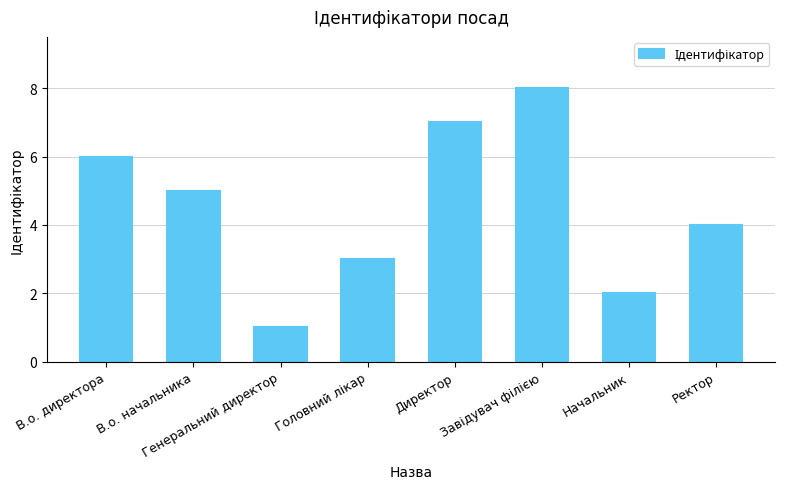

What is the difference between the maximum and second lowest values?

6